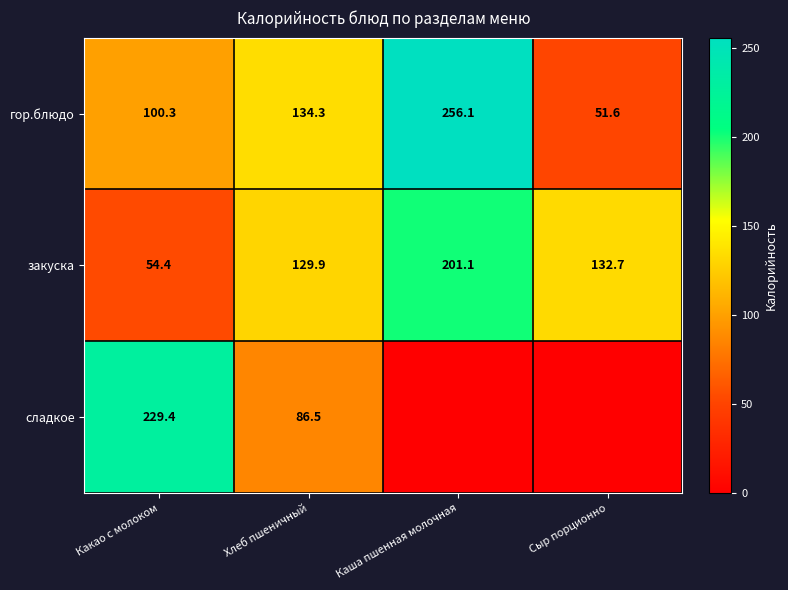

How many distinct data groups are displayed?

3